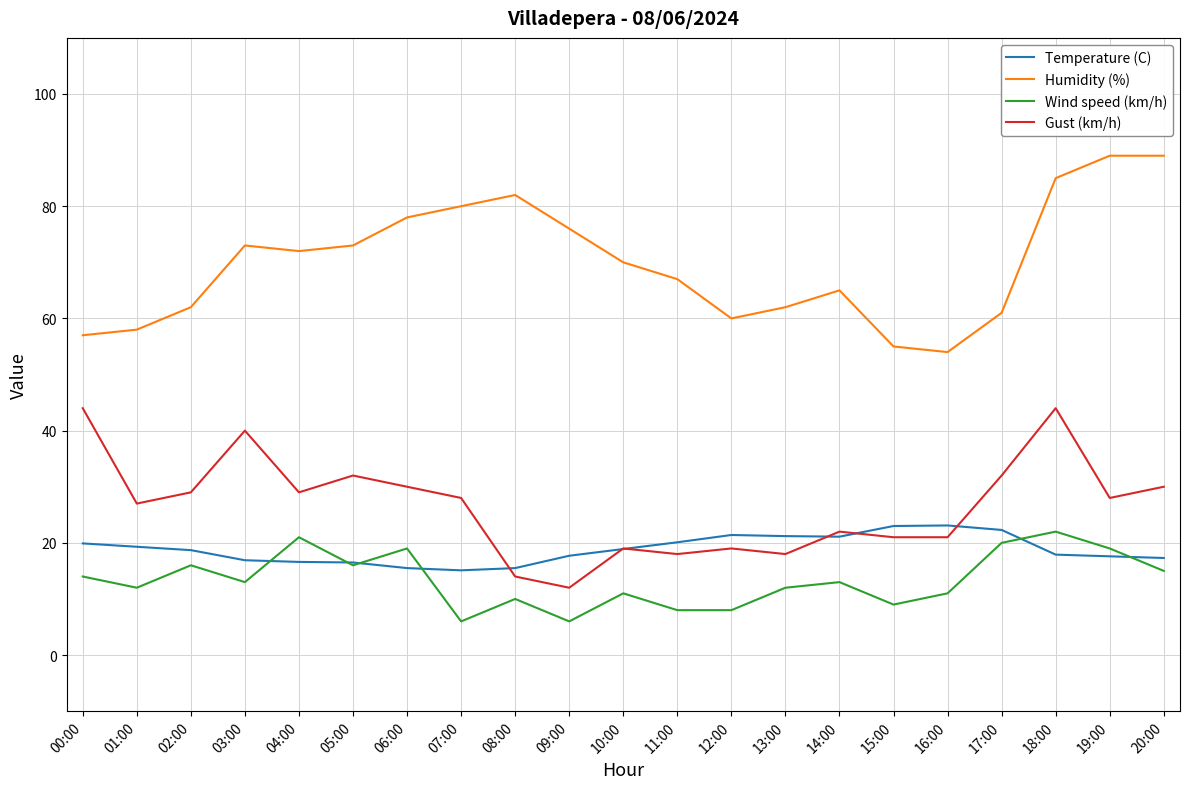

Rank the series at 18:00 from lowest to highest value.

Temperature (C), Wind speed (km/h), Gust (km/h), Humidity (%)